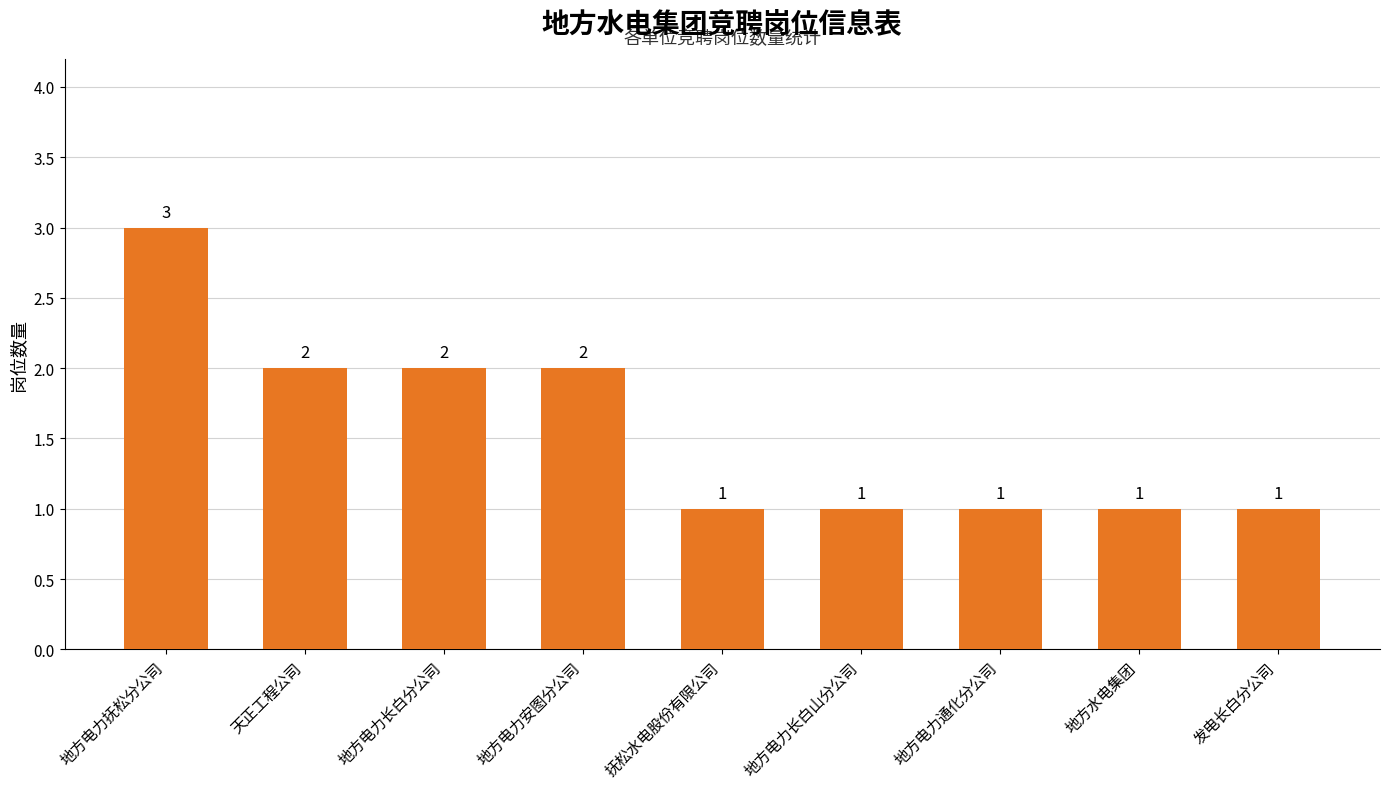

How many values are between 1 and 2?

8